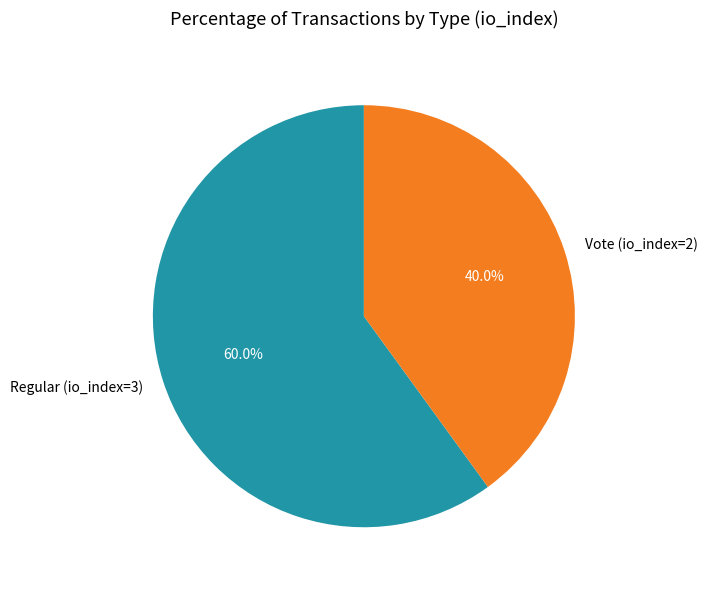

Which category has the smallest portion of the pie?

Vote (io_index=2)